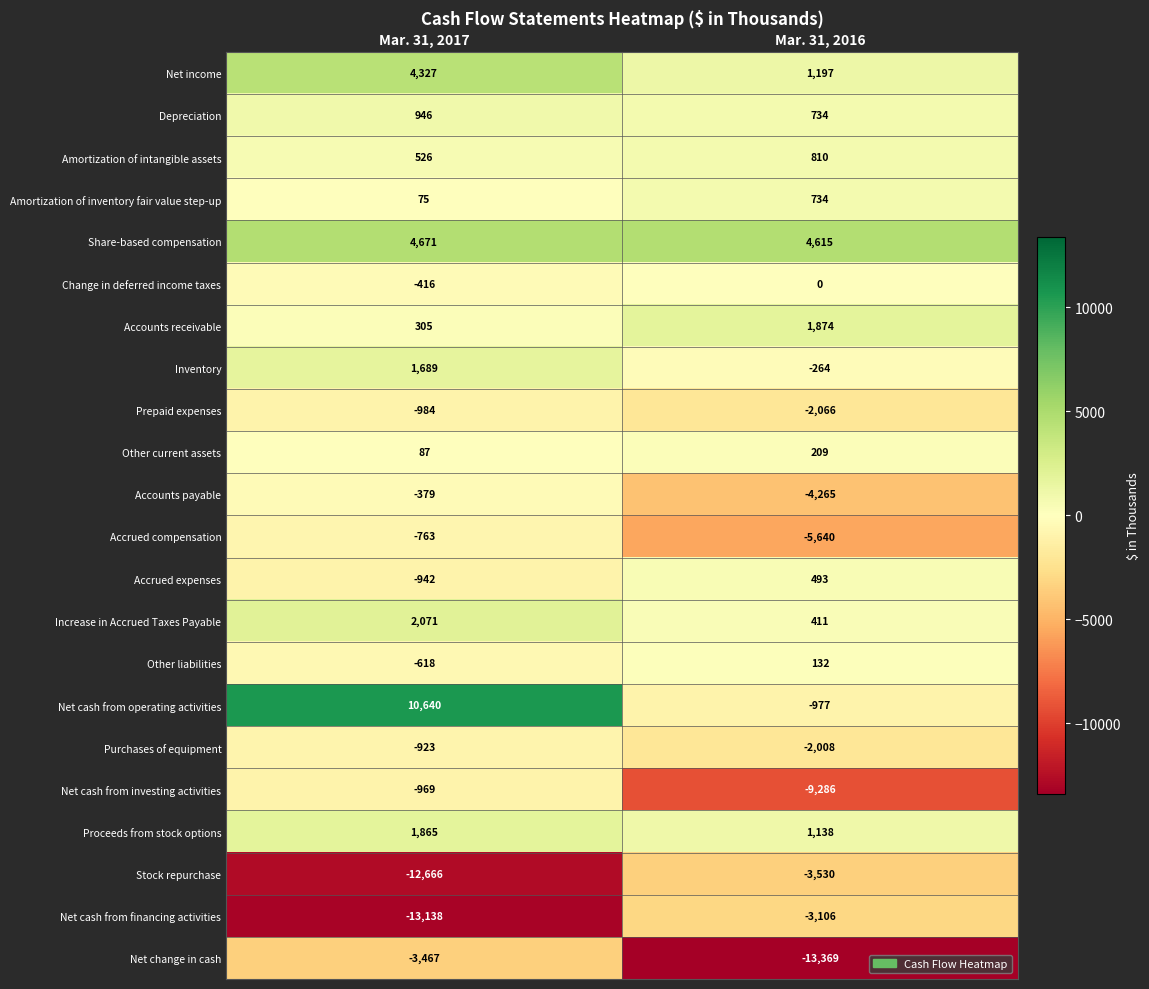

What is the total value across all series at Mar. 31, 2016?

-32164